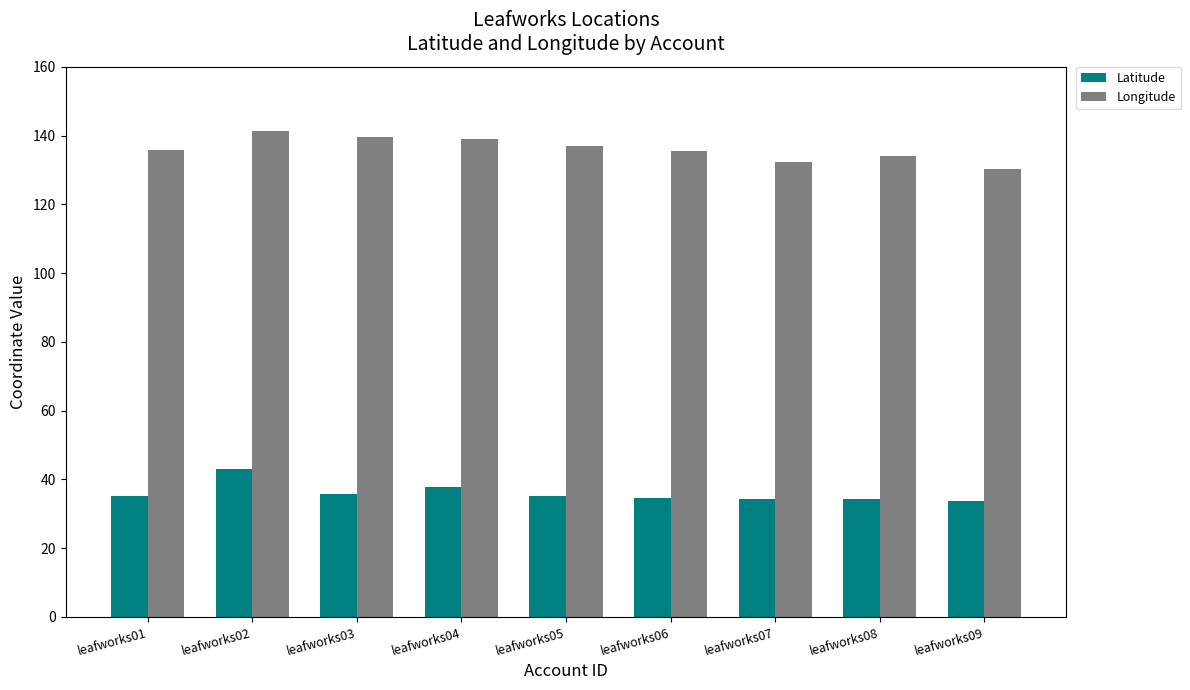

True or false: Latitude has a value of 12.6 at leafworks09.

False